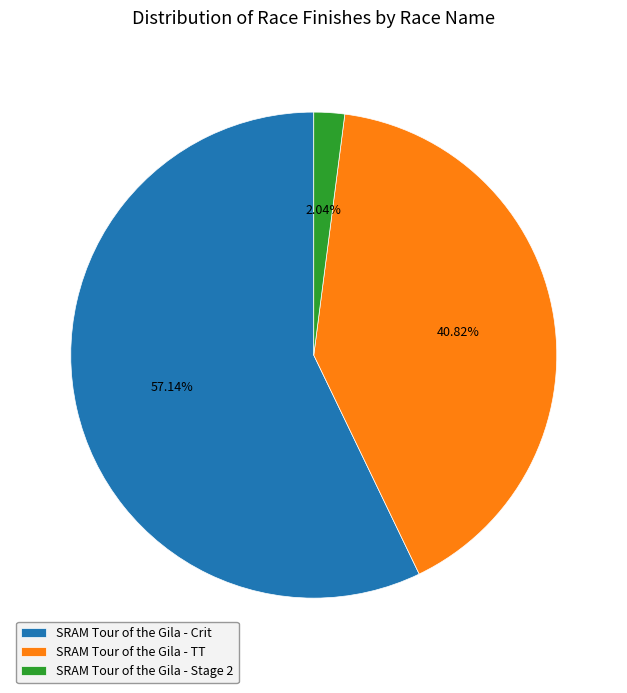

Rank the categories by value from lowest to highest.

SRAM Tour of the Gila - Stage 2, SRAM Tour of the Gila - TT, SRAM Tour of the Gila - Crit